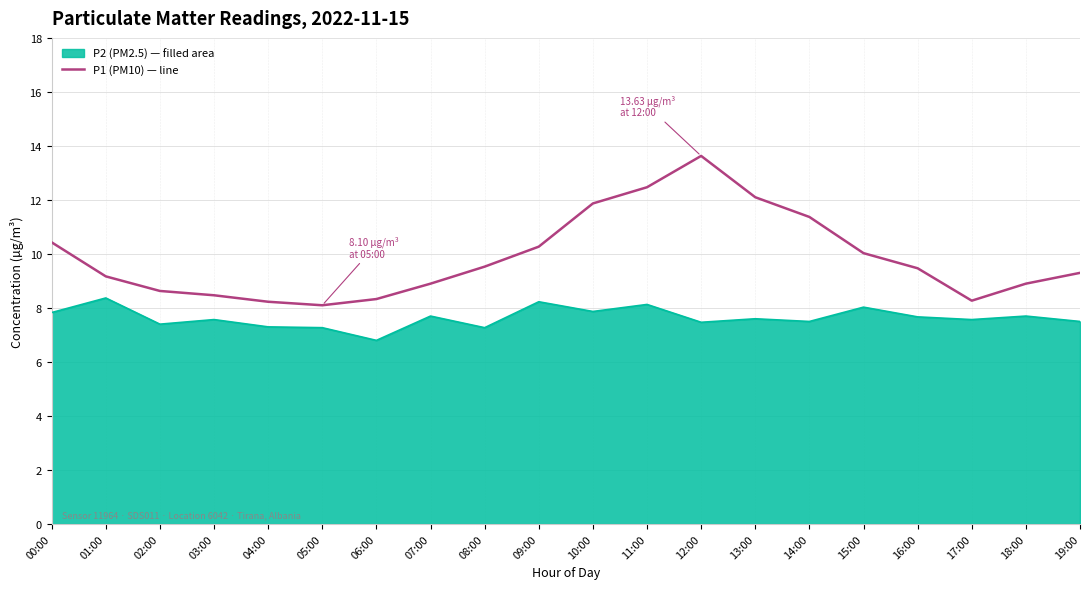

Where is the data nearest to the value 10?

15:00